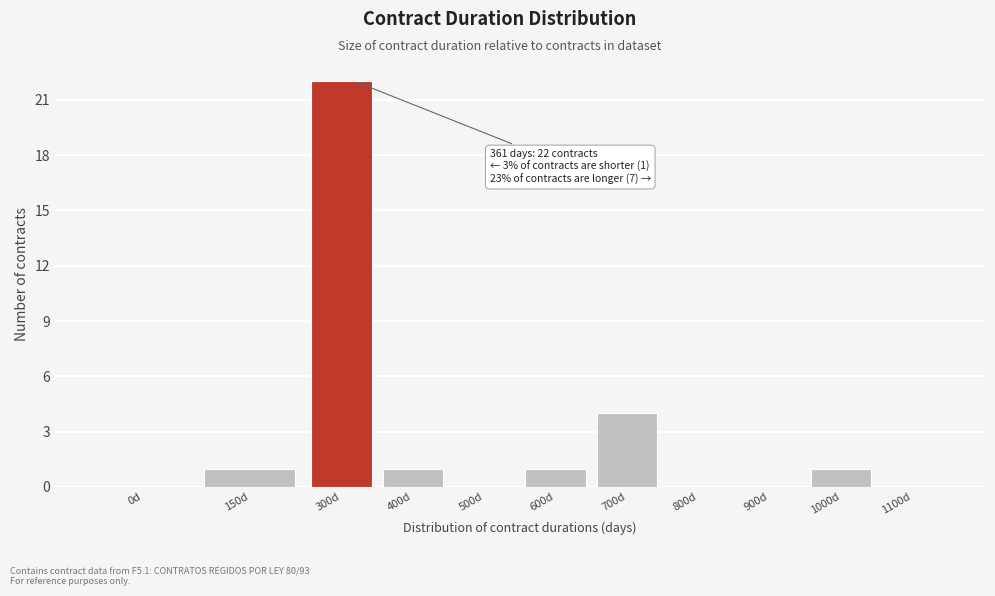

Reading right to left, extract all data points from this chart.

1100d=0	1000d=1	900d=0	800d=0	700d=4	600d=1	500d=0	400d=1	300d=22	150d=1	0d=0